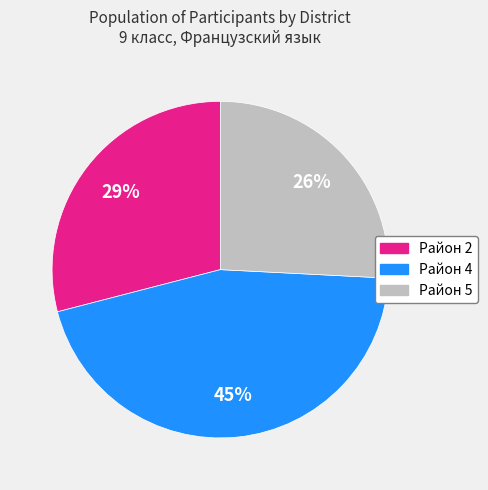

To the nearest percent, what portion does Район 4 represent?

45%